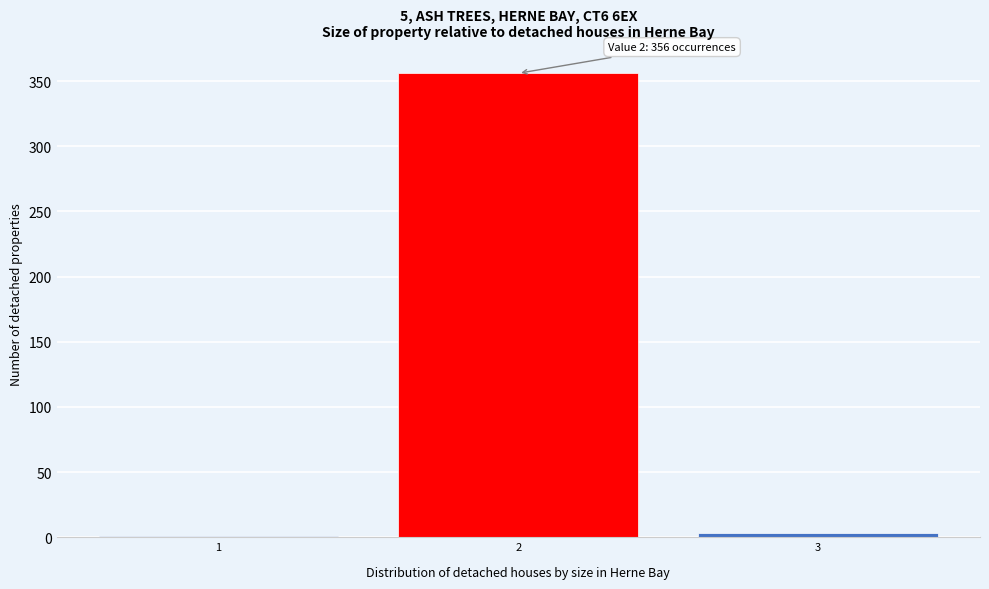

Reading left to right, what are all the values shown in this chart?

1=1	2=356	3=3